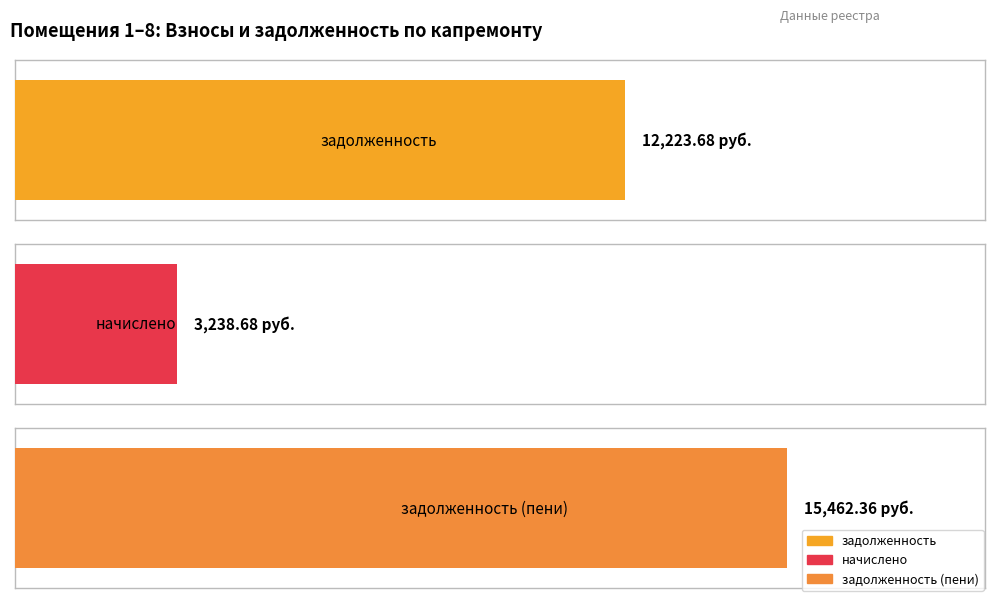

How many distinct data groups are displayed?

3